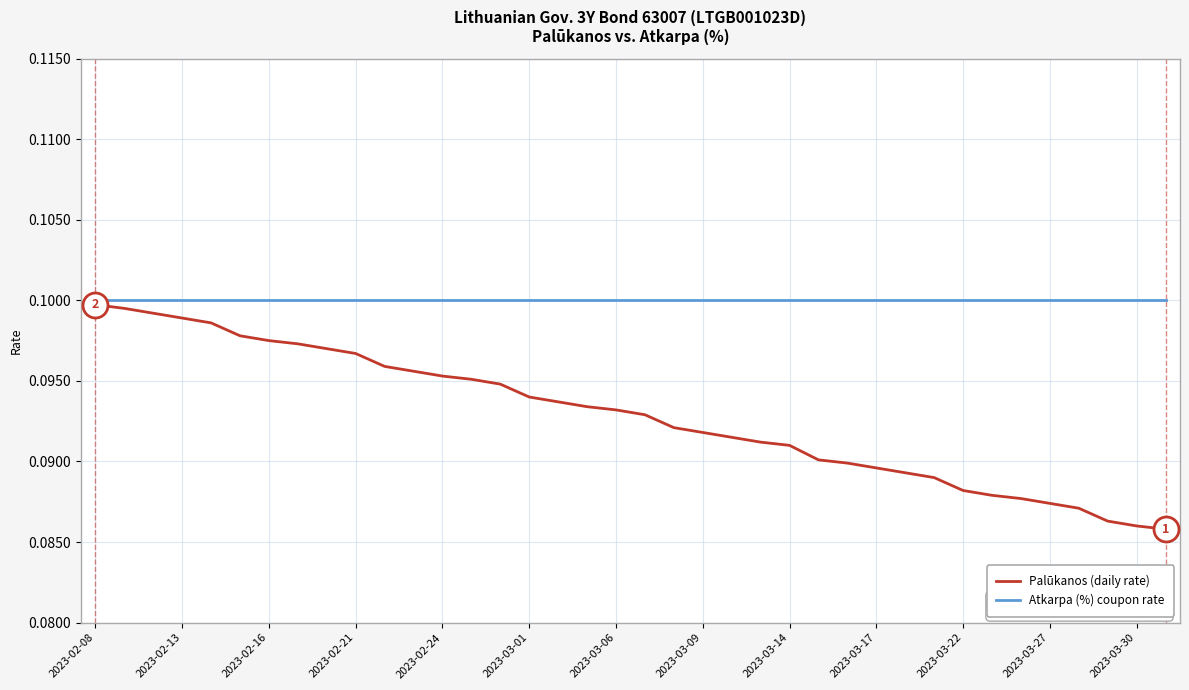

Which series has the largest range (max minus min)?

Palūkanos (daily rate)